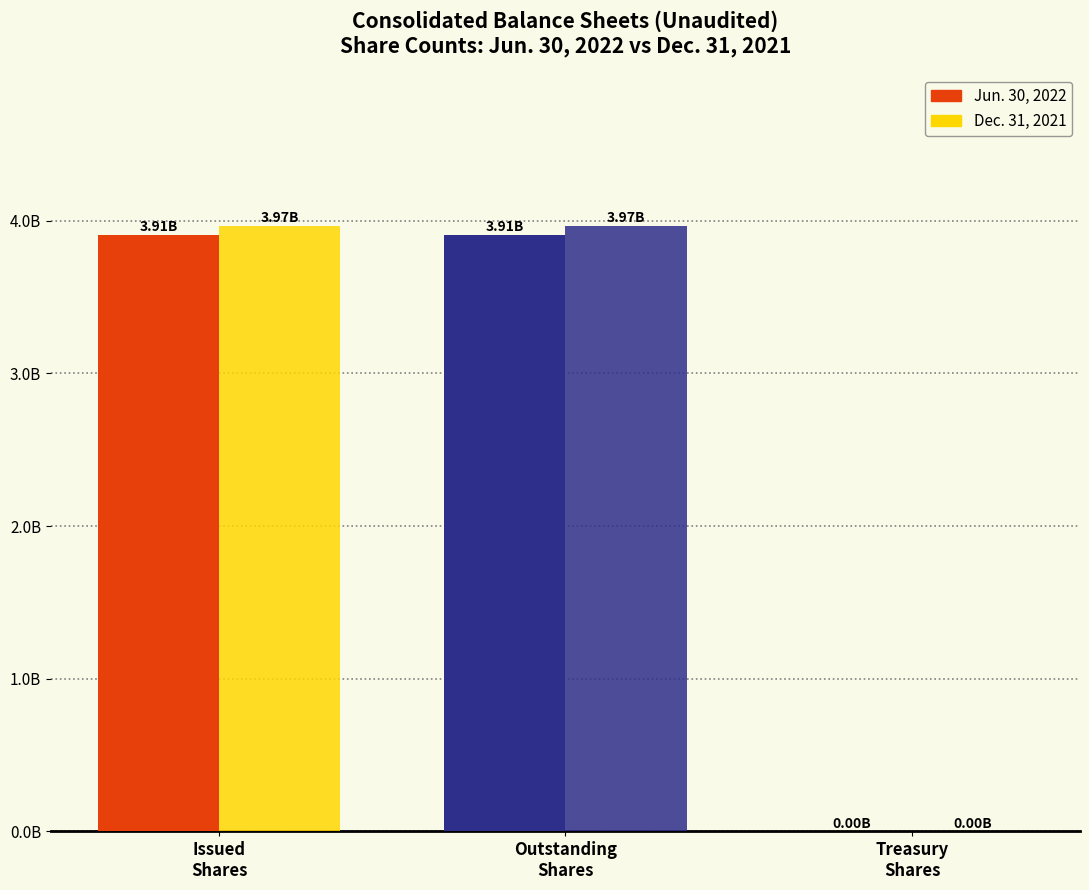

Rank the series by their maximum value, from highest to lowest.

Dec. 31, 2021, Jun. 30, 2022